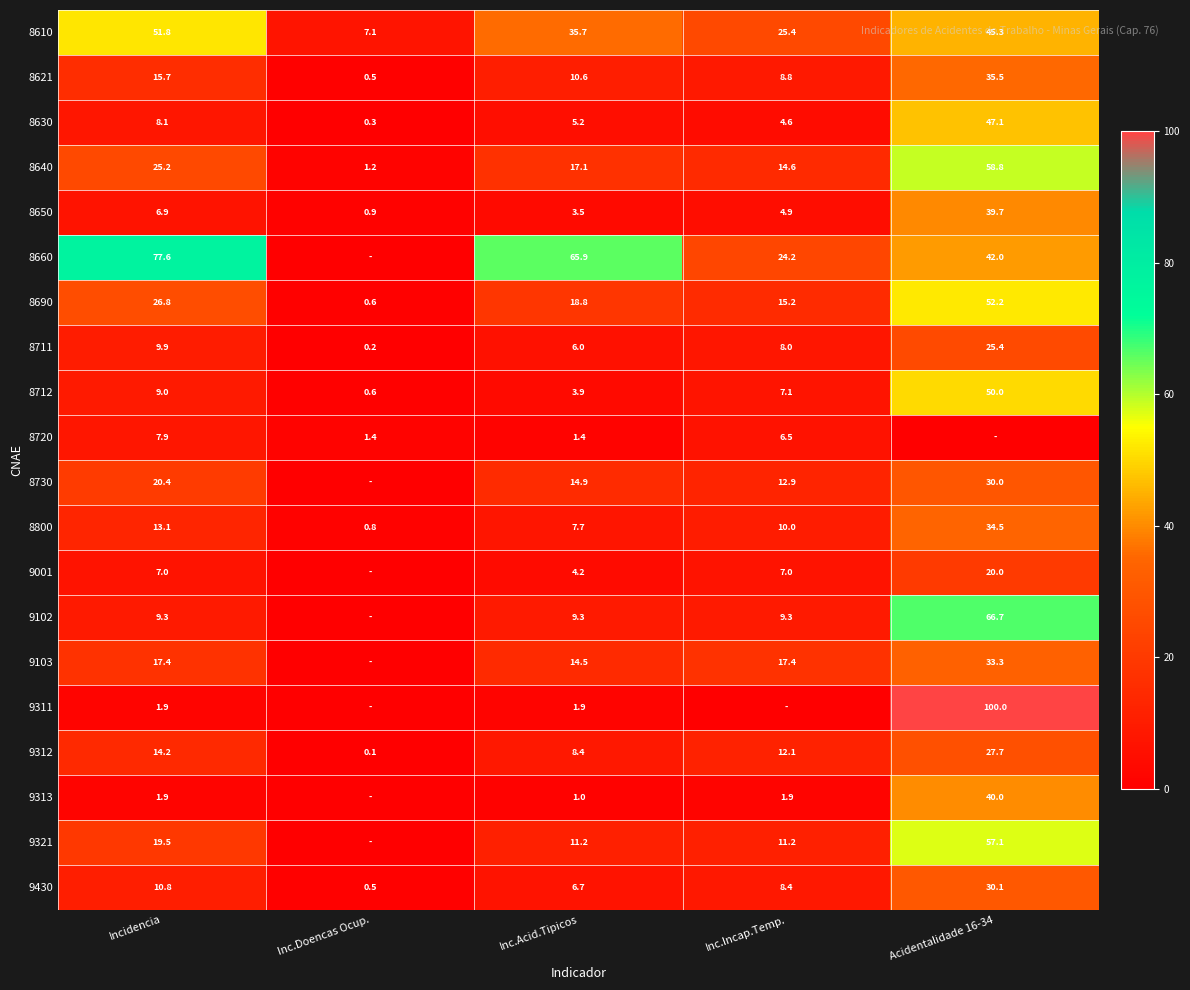

True or false: 8610 has a value of 7.1 at Inc.Doencas Ocup..

True